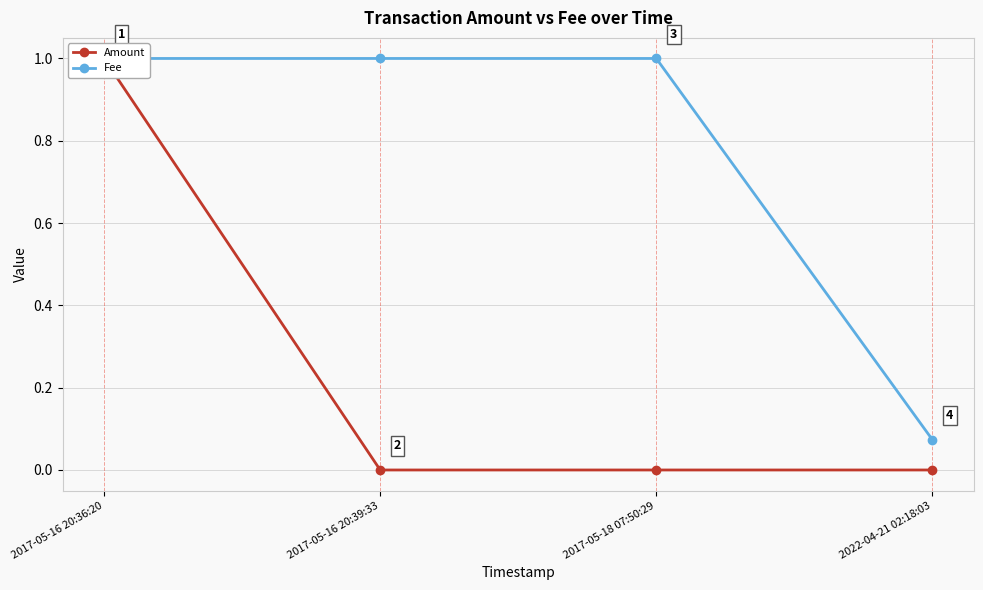

What is the total value across all series at 2022-04-21 02:18:03?

0.1